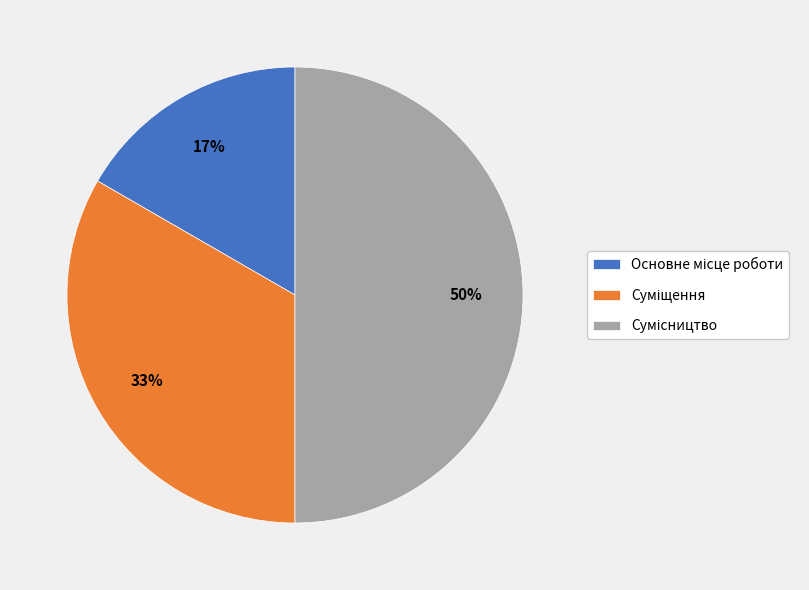

To the nearest percent, what is the average slice percentage?

33%